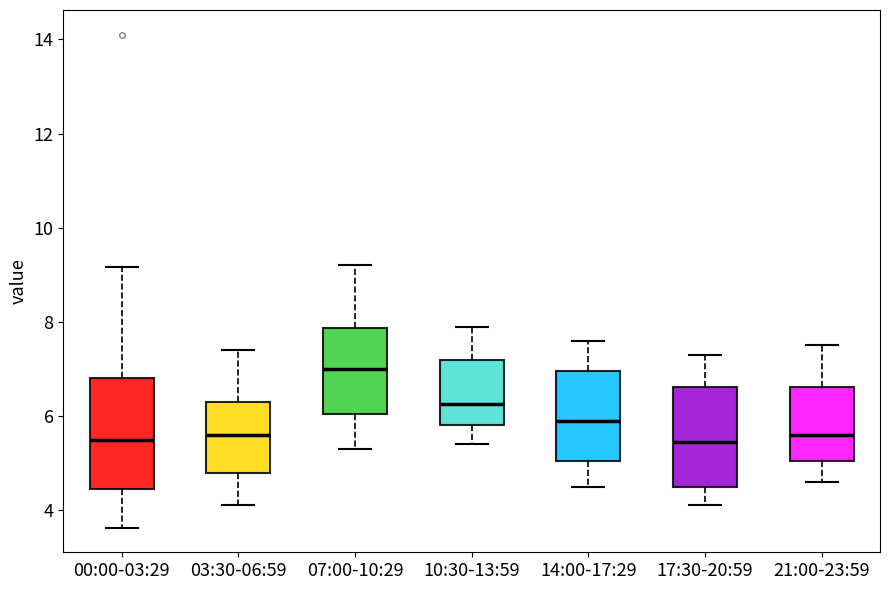

Where does the median line of the box for 17:30-20:59 sit on the y-axis? The values are not printed on the chart, so give them approximately, as read against the axis.

5.4